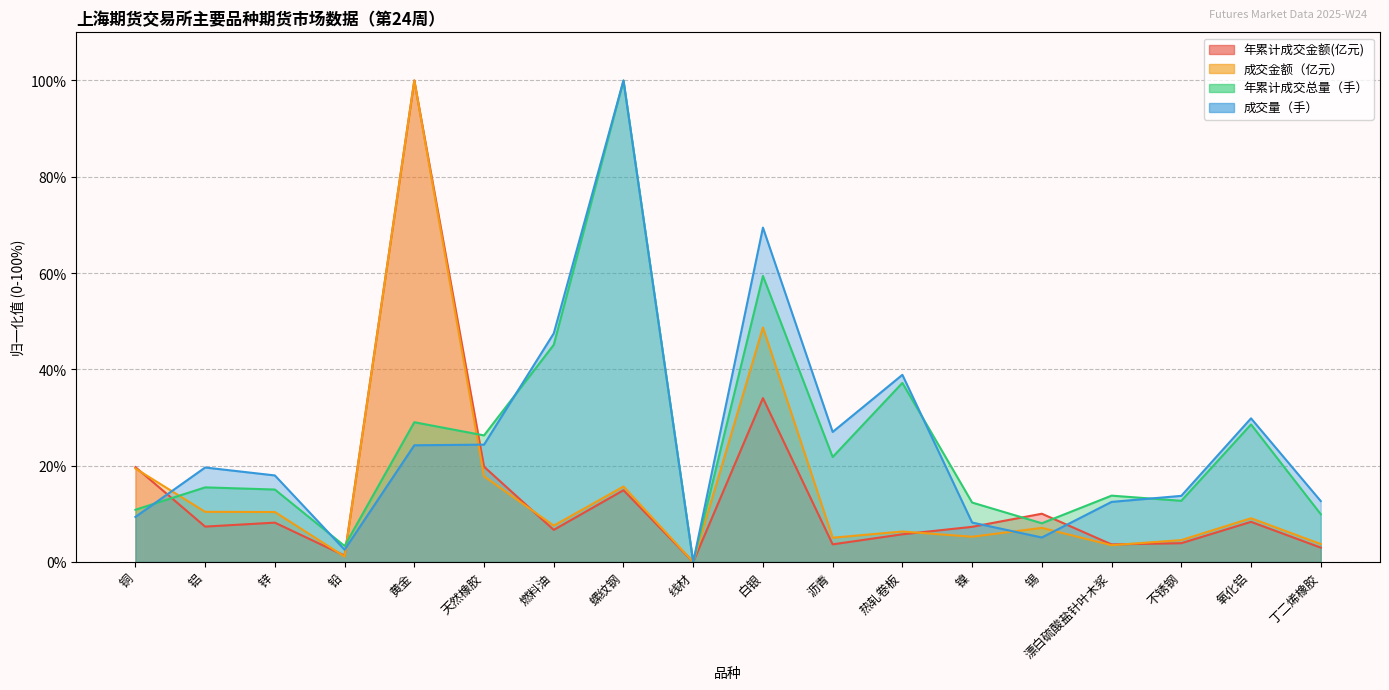

What is the label of the 8th point from the left?

螺纹钢